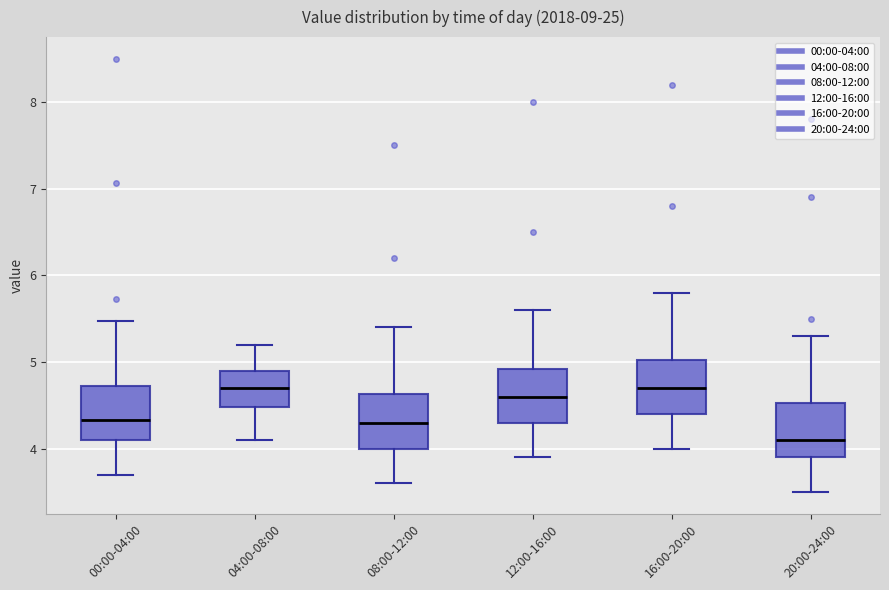

Which box has the lowest median line?

20:00-24:00